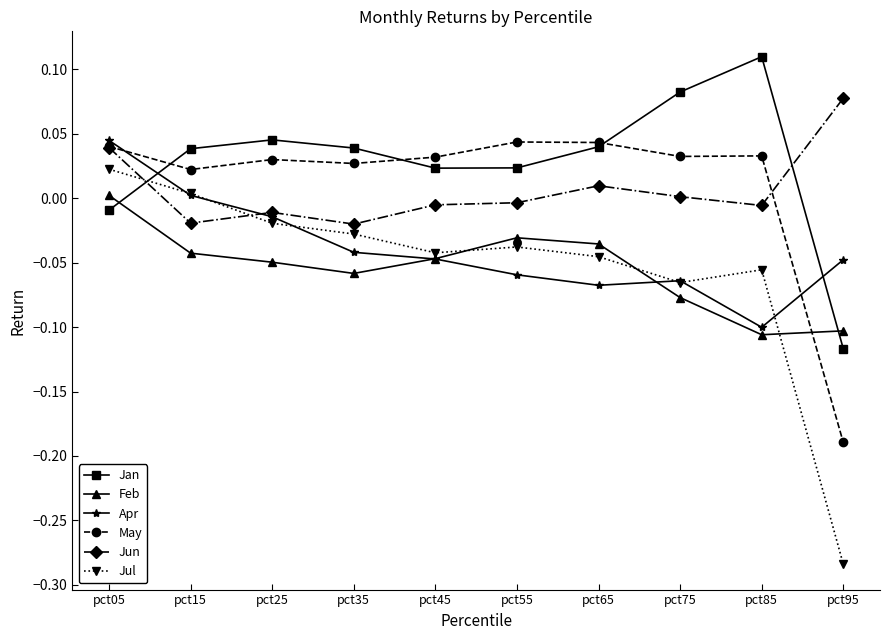

What is the sum of all Feb values?

-0.5